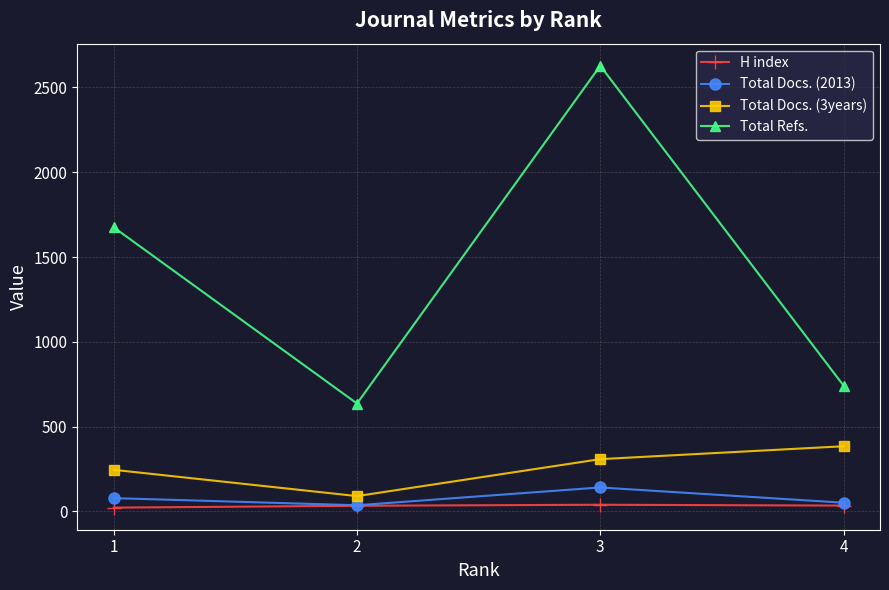

What is the greatest value displayed?

2628